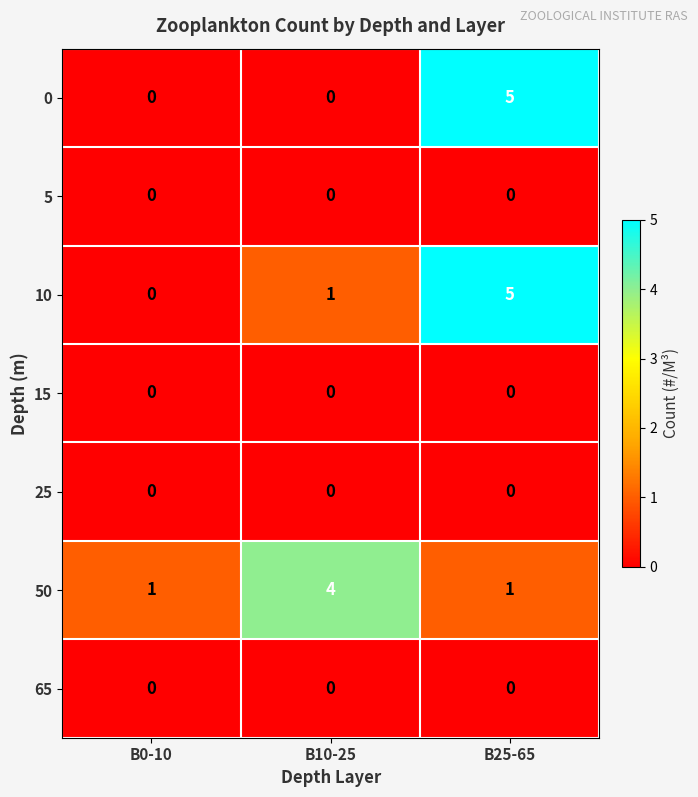

What is the total value across all series at B25-65?

11